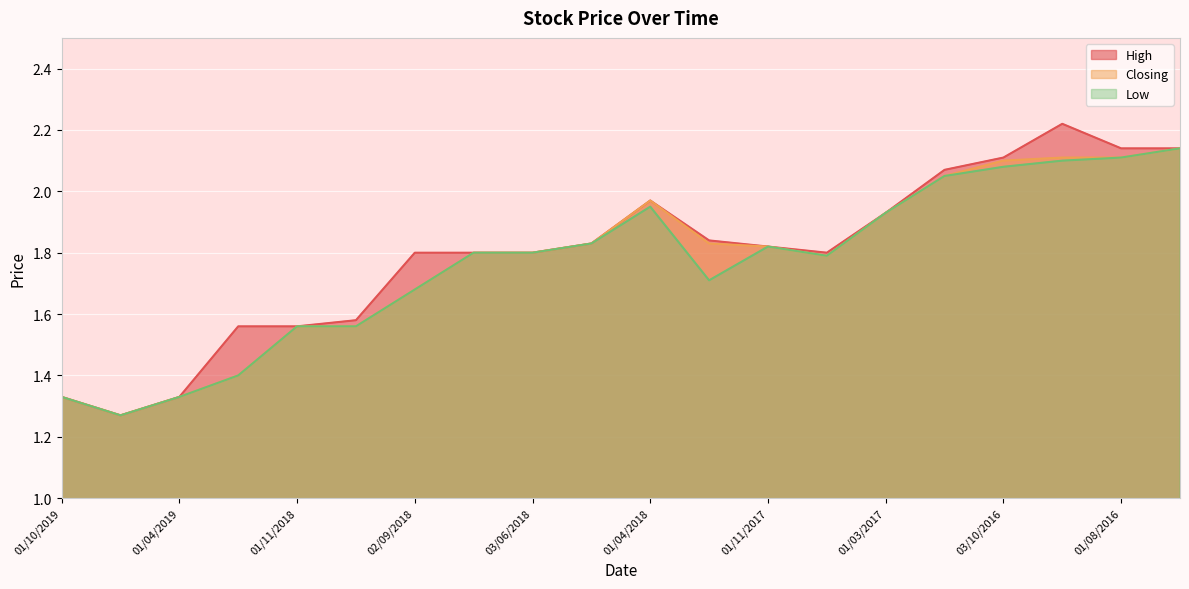

What is the label of the 5th point from the left?

01/11/2018